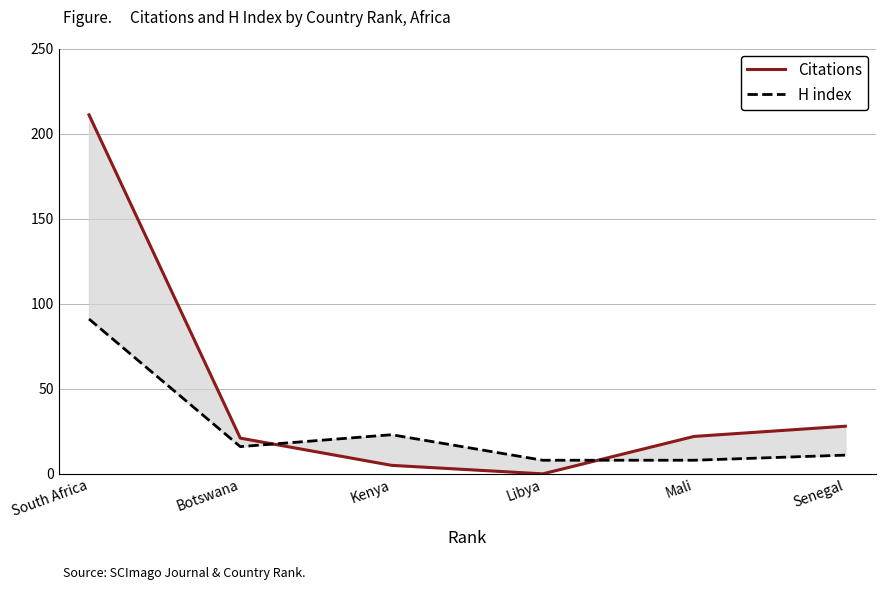

What is the sum of all H index values?

157